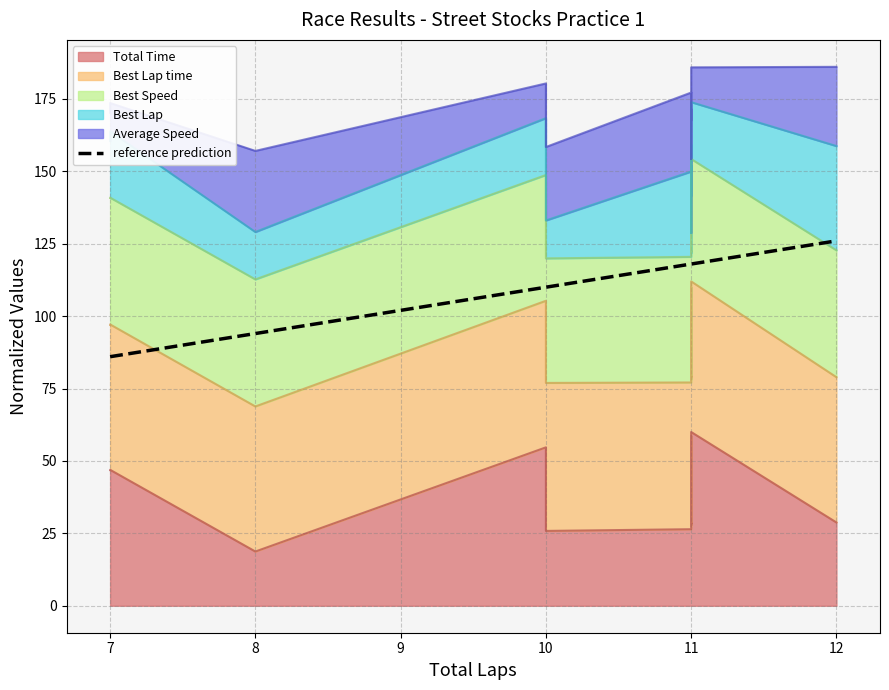

What is the maximum value shown in the chart?

126